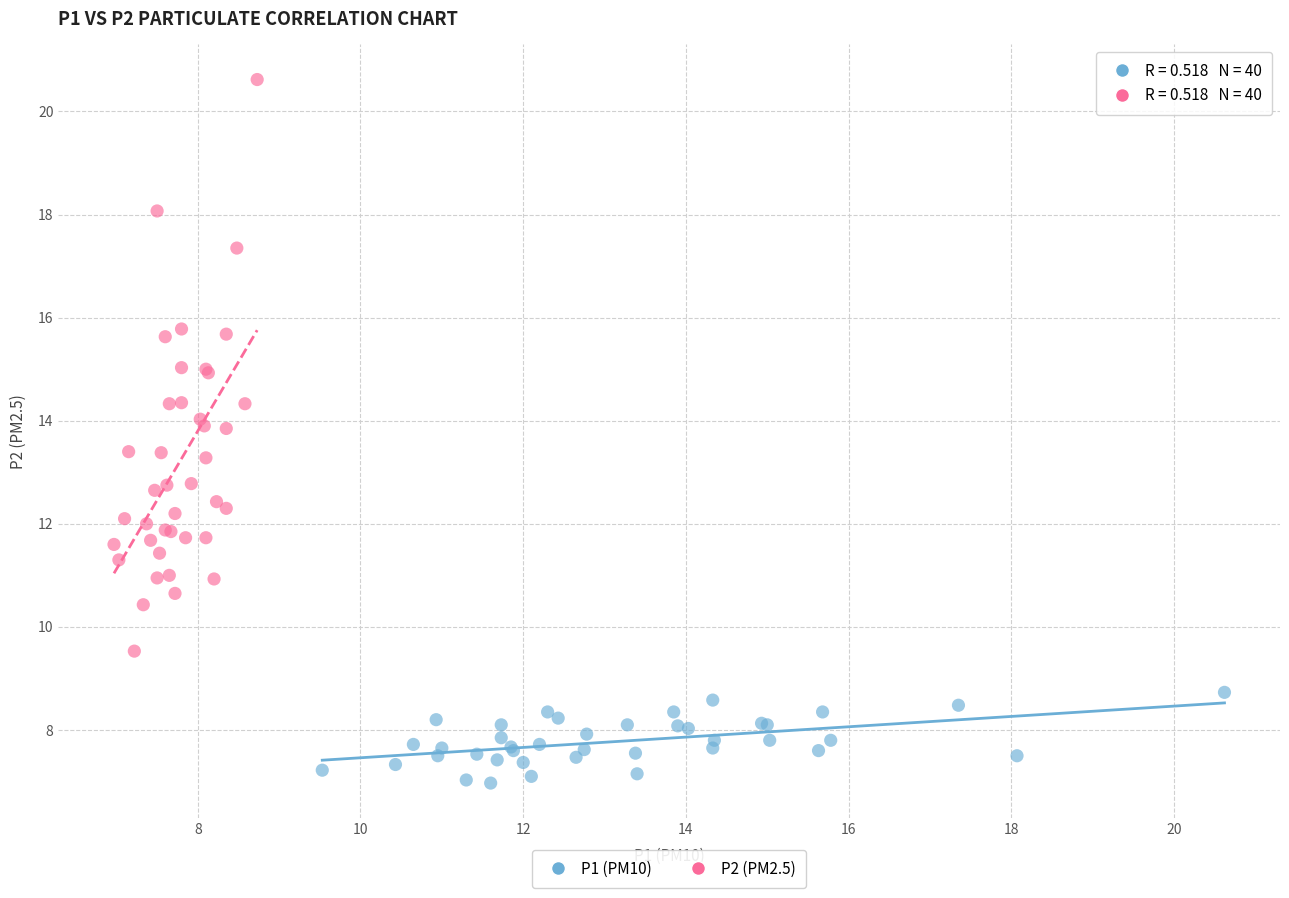

Which series has the widest spread of Y values?

P2 (PM2.5)